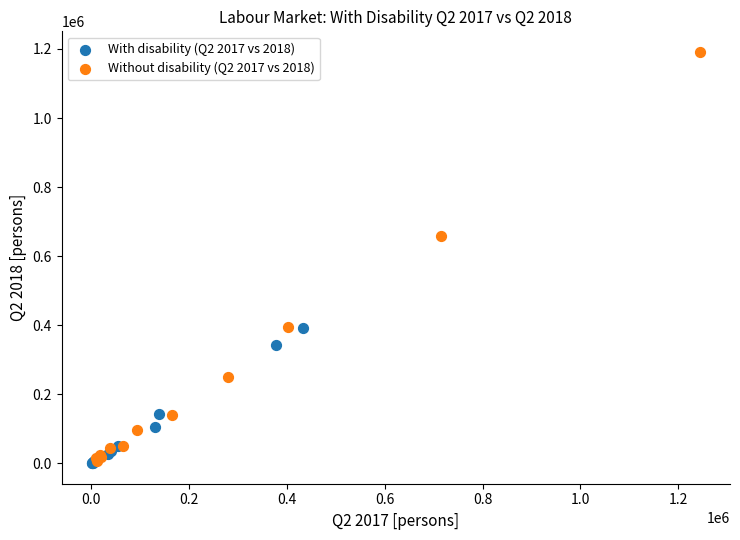

Which series contains the highest Y value?

Without disability (Q2 2017 vs 2018)